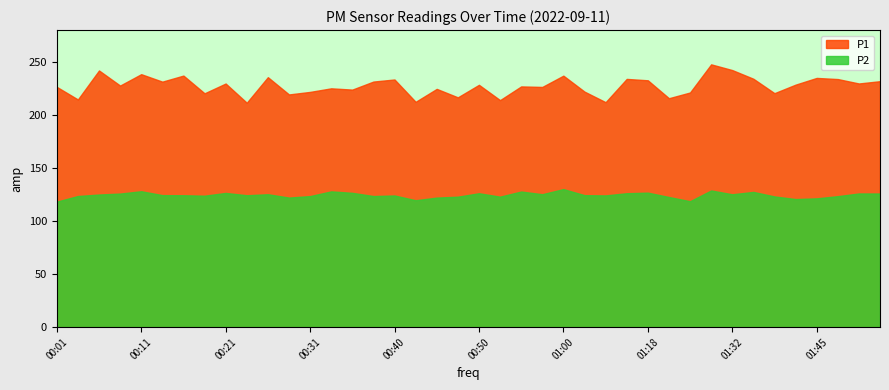

What is the greatest value displayed?

247.7